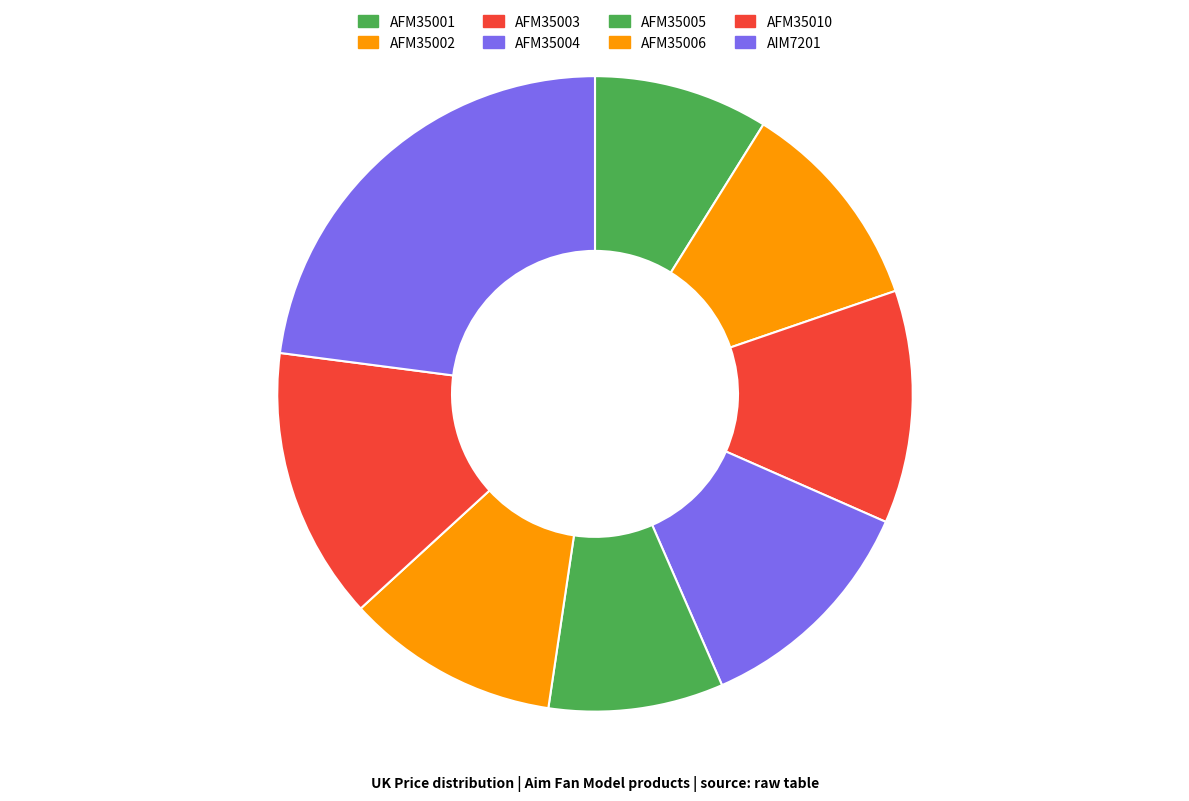

How much of the chart is everything except AFM35003?

88.1%